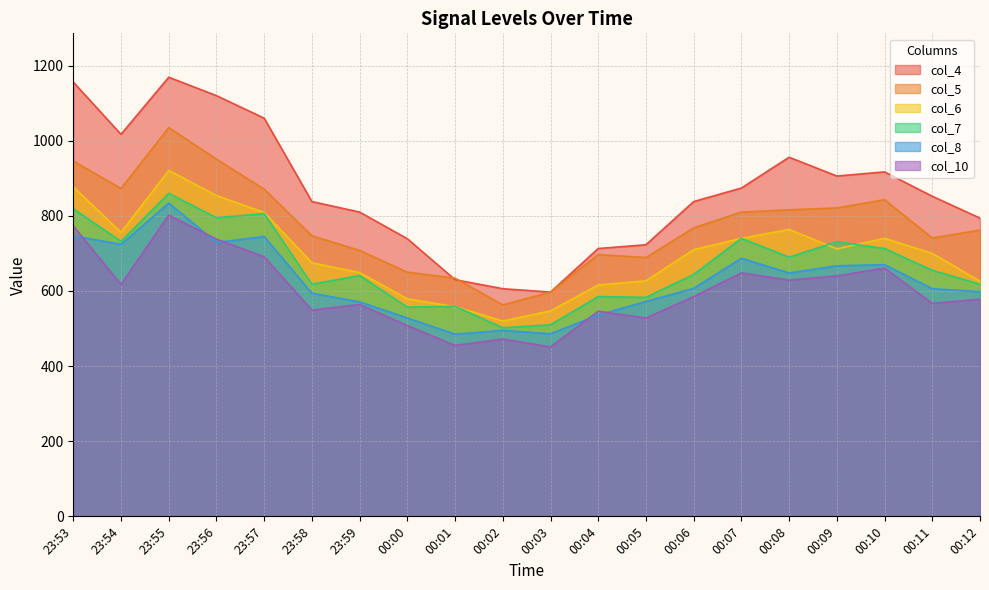

At which category does col_10 reach its first local peak?

23:55